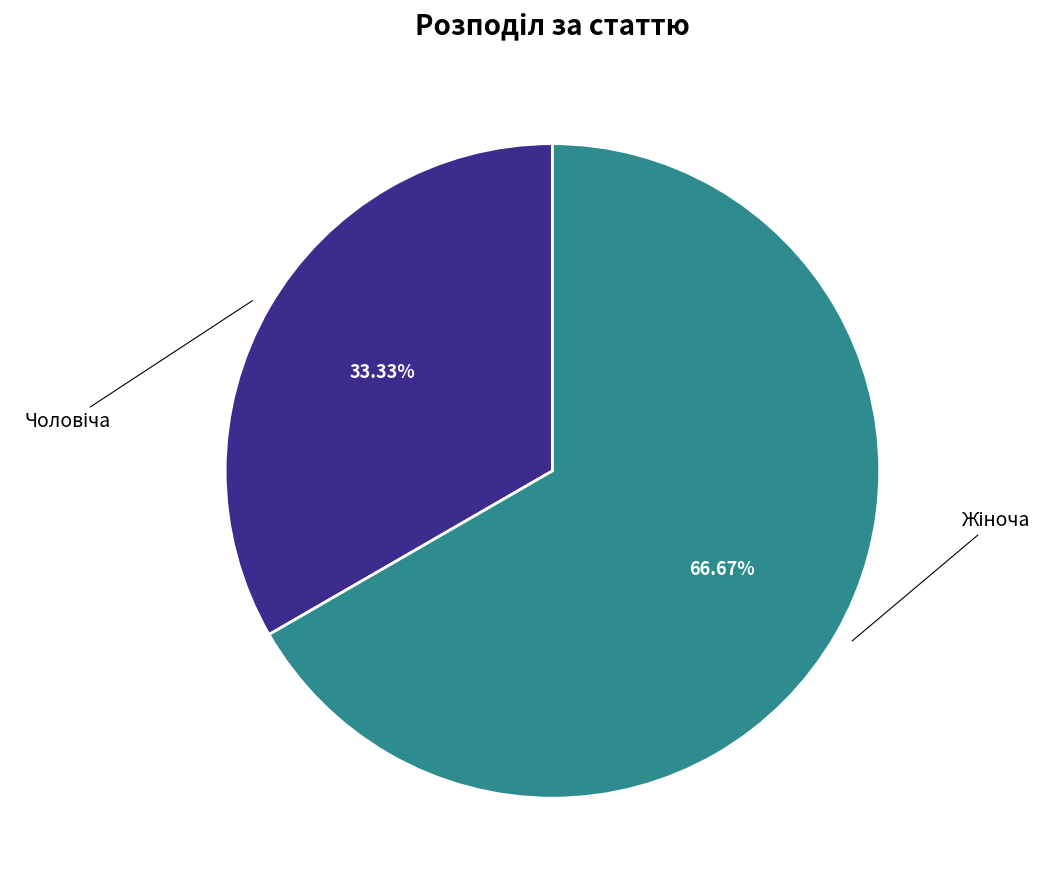

Is there a majority slice in this chart?

Yes